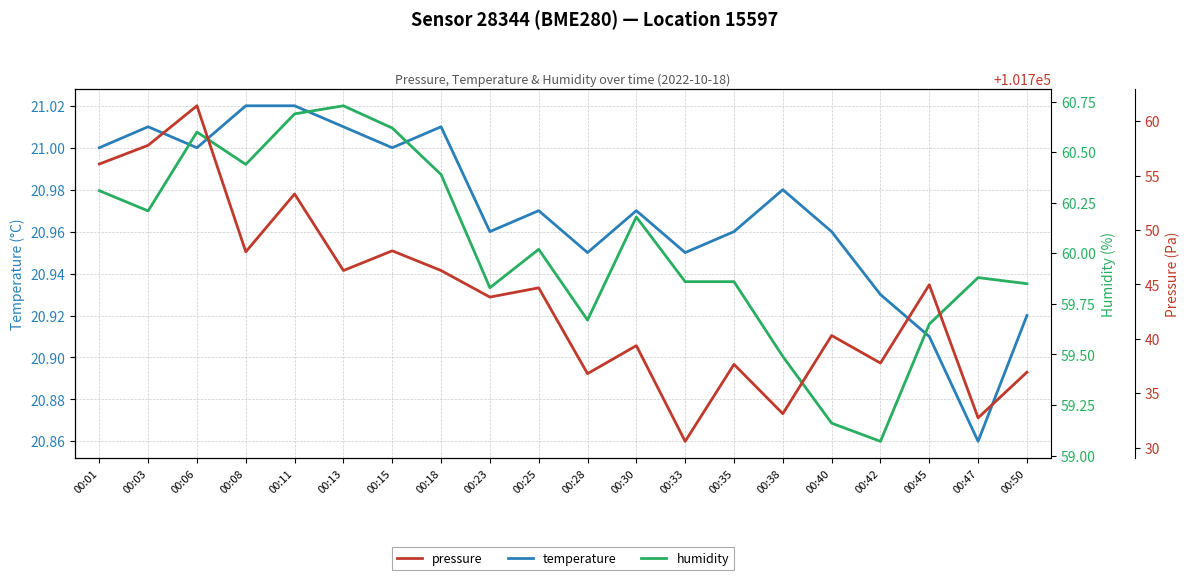

Reading left to right, extract all data points from this chart.

temperature: 00:01=21.0	00:03=21.0	00:06=21.0	00:08=21.0	00:11=21.0	00:13=21.0	00:15=21.0	00:18=21.0	00:23=21.0	00:25=21.0	00:28=20.9	00:30=21.0	00:33=20.9	00:35=21.0	00:38=21.0	00:40=21.0	00:42=20.9	00:45=20.9	00:47=20.9	00:50=20.9
humidity: 00:01=60.3	00:03=60.2	00:06=60.6	00:08=60.4	00:11=60.7	00:13=60.7	00:15=60.6	00:18=60.4	00:23=59.8	00:25=60.0	00:28=59.7	00:30=60.2	00:33=59.9	00:35=59.9	00:38=59.5	00:40=59.2	00:42=59.1	00:45=59.6	00:47=59.9	00:50=59.9
pressure: 00:01=101756.1	00:03=101757.8	00:06=101761.4	00:08=101748.0	00:11=101753.3	00:13=101746.3	00:15=101748.1	00:18=101746.3	00:23=101743.8	00:25=101744.7	00:28=101736.8	00:30=101739.4	00:33=101730.6	00:35=101737.7	00:38=101733.1	00:40=101740.3	00:42=101737.8	00:45=101745.0	00:47=101732.8	00:50=101736.9